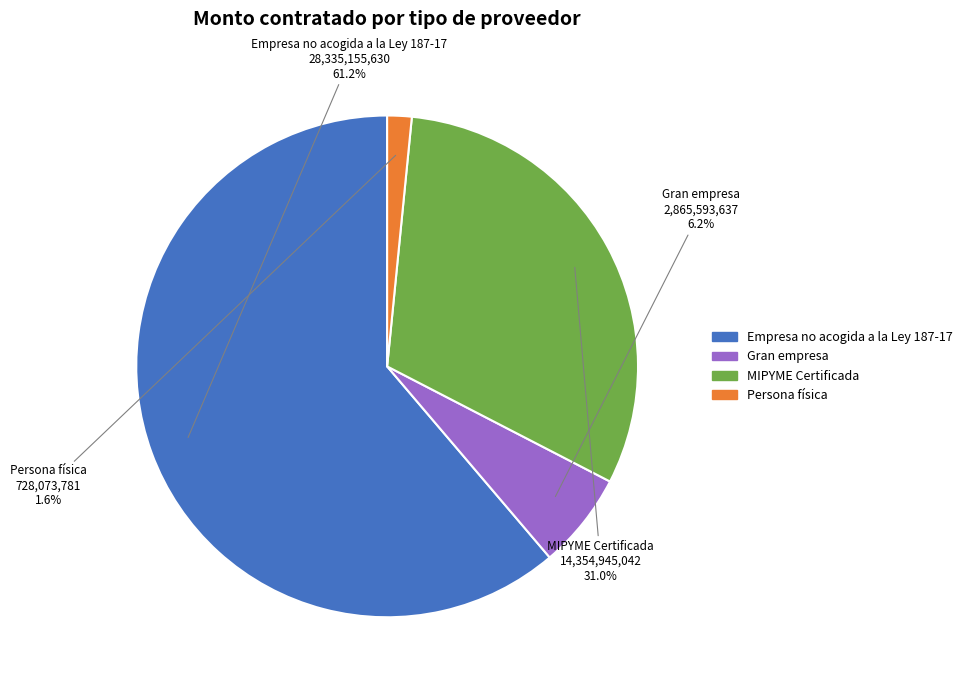

Between MIPYME Certificada and Gran empresa, which is larger?

MIPYME Certificada